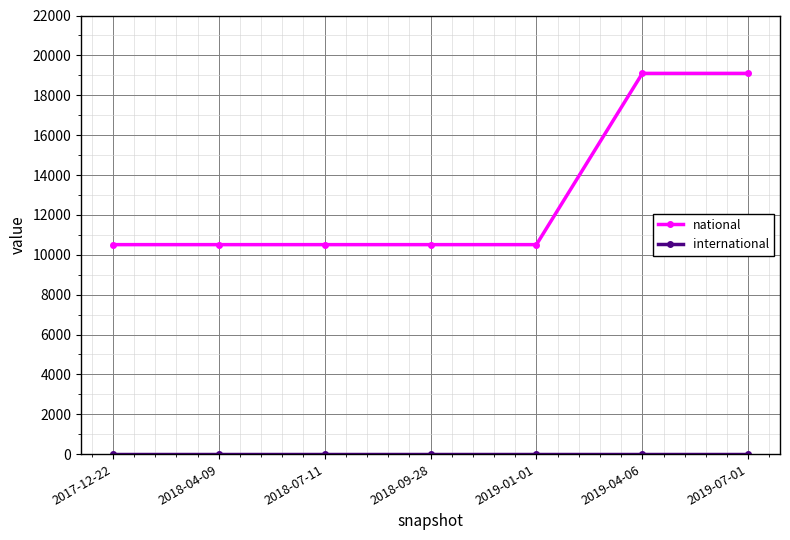

What is the label of the 5th point from the left?

2019-01-01